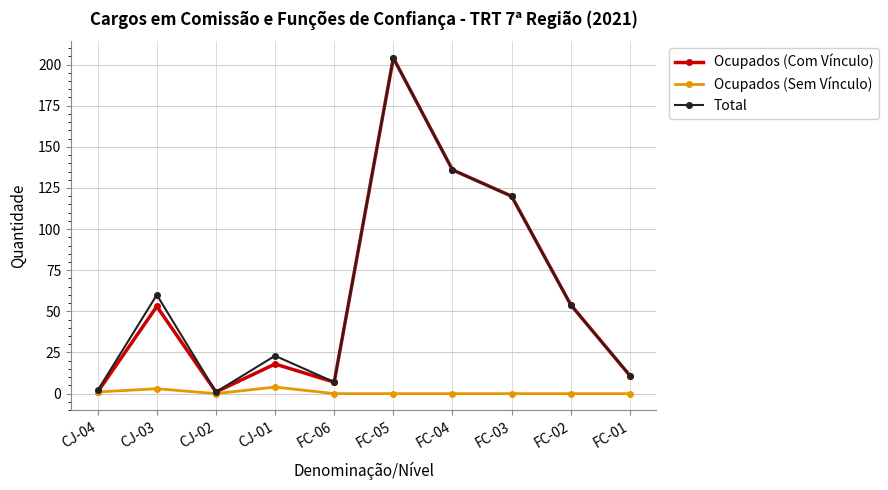

What is the approximate value of Ocupados (Com Vínculo) at CJ-04?

1